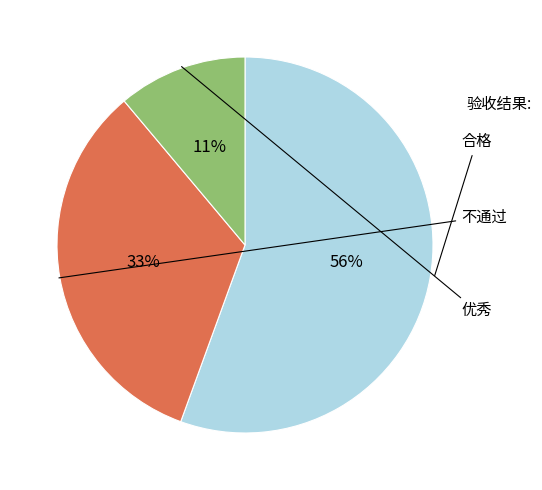

Is there a majority slice in this chart?

Yes